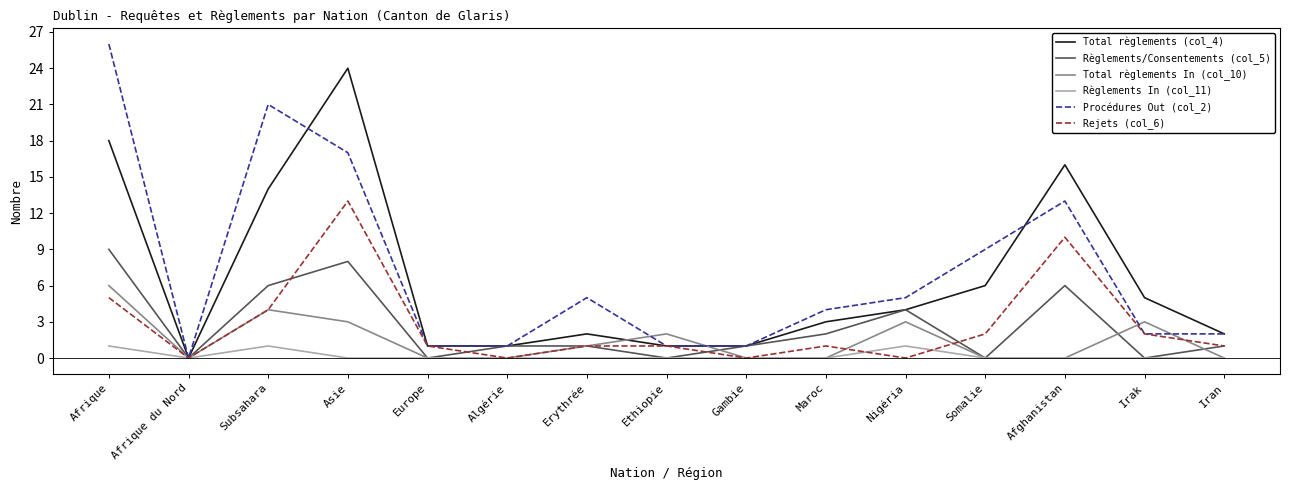

List the series in order of their peak value, highest first.

Procédures Out (col_2), Total règlements (col_4), Rejets (col_6), Règlements/Consentements (col_5), Total règlements In (col_10), Règlements In (col_11)